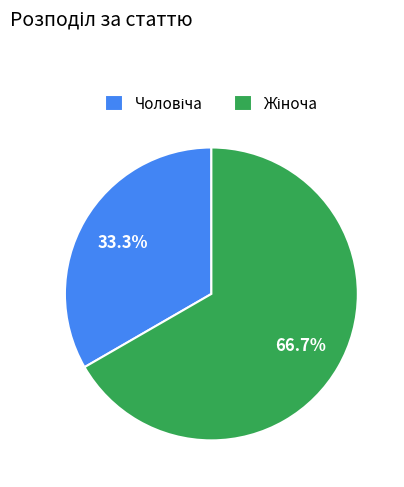

Is there a majority slice in this chart?

Yes